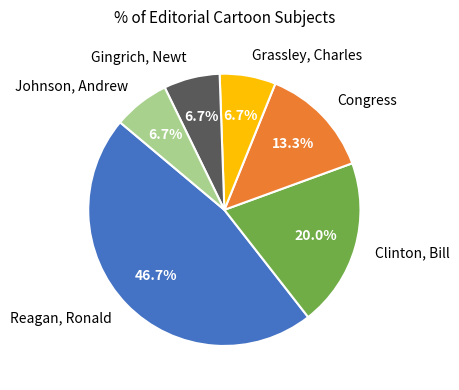

True or false: Reagan, Ronald accounts for 47% of the total.

True